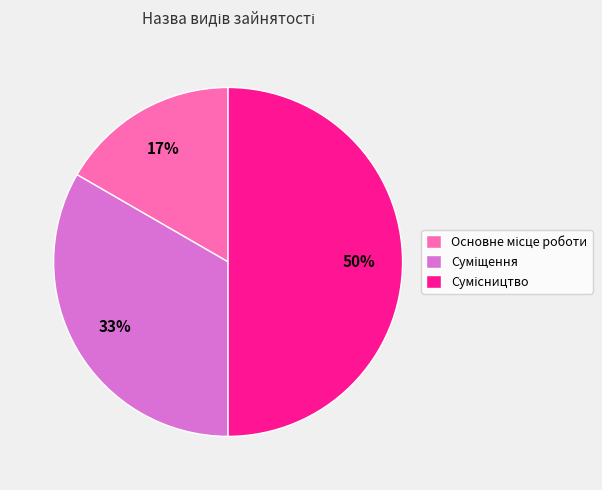

To the nearest percent, what is the difference between the largest and smallest slice percentages?

33%